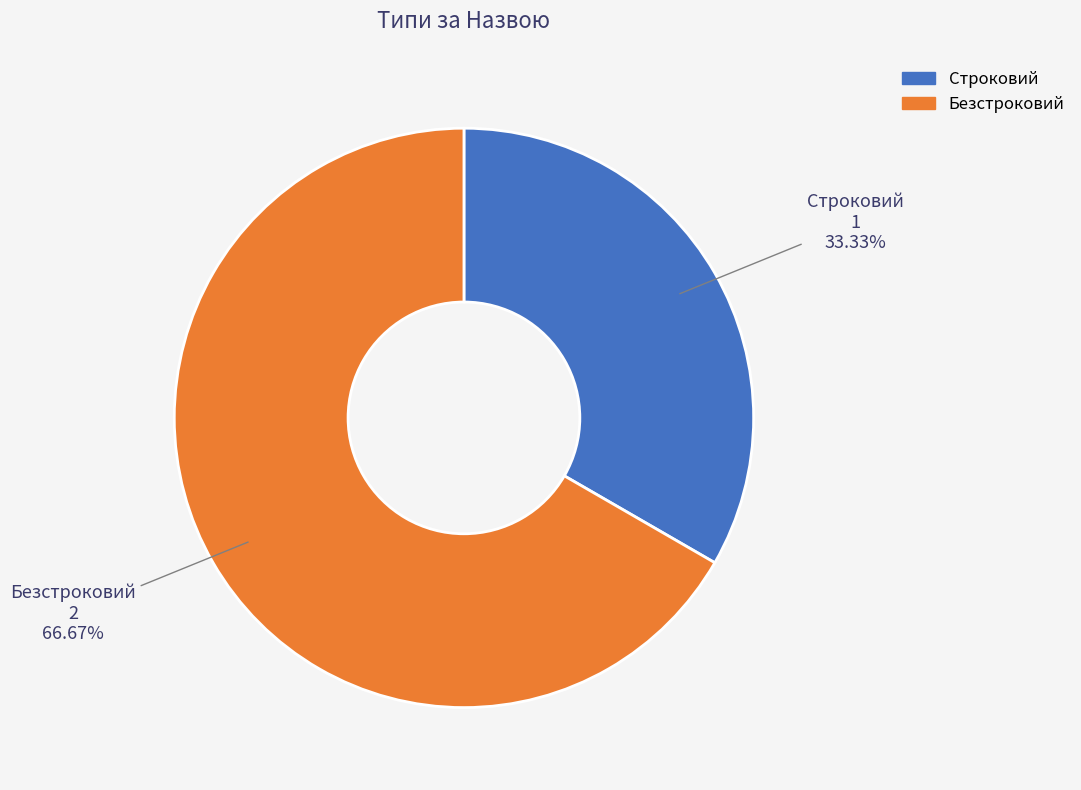

How many slices are in this pie chart?

2